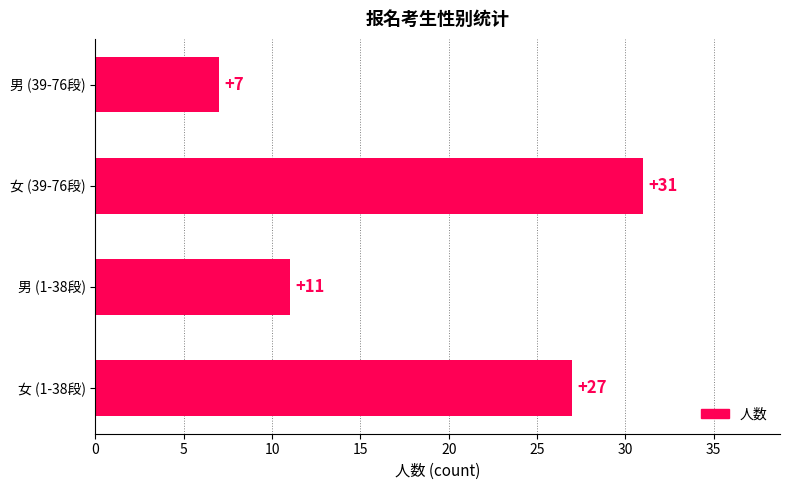

Which has a higher value, 男 (39-76段) or 女 (39-76段)?

女 (39-76段)